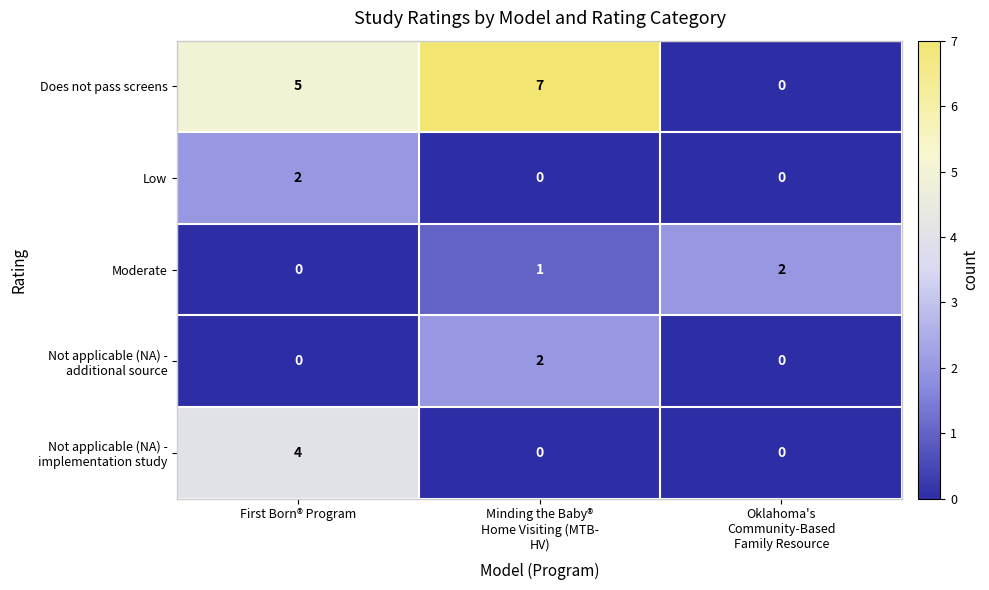

At which category is the sum across all series the highest?

First Born® Program